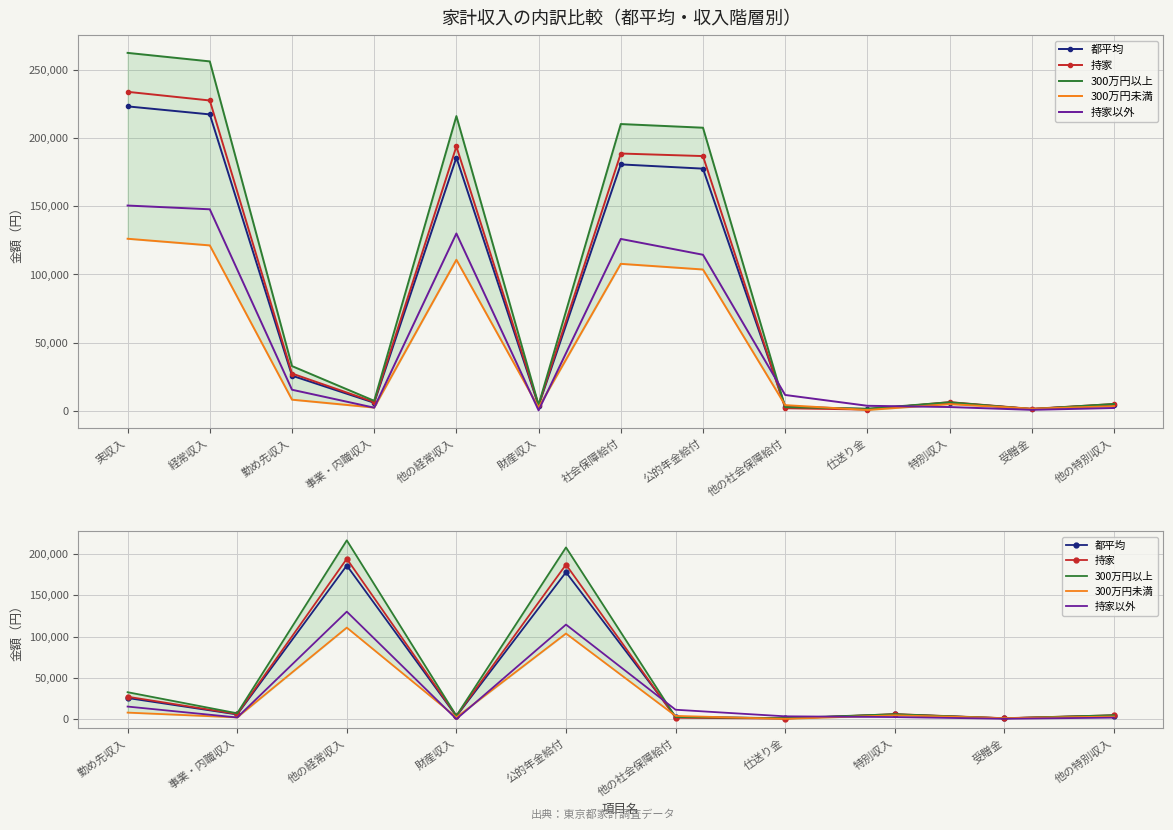

Does the chart have visible grid lines?

Yes